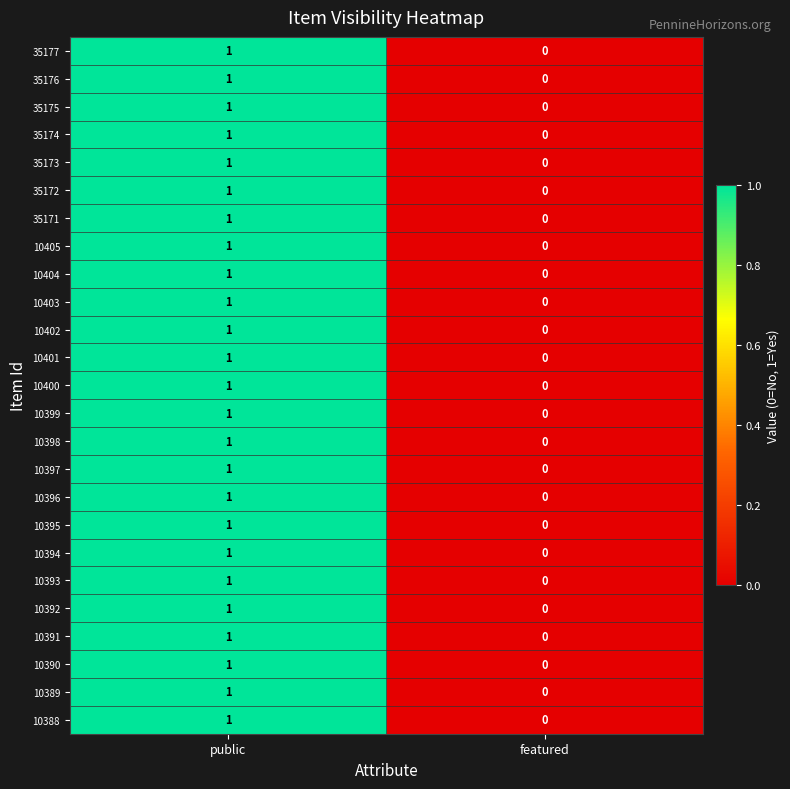

The value of 35174 at public is 1. True or false?

True